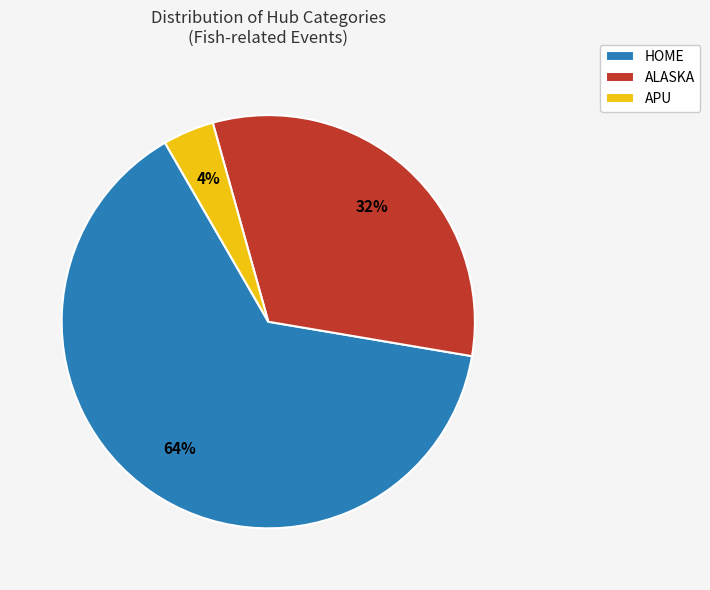

Do APU and HOME together represent more than half of the pie?

Yes